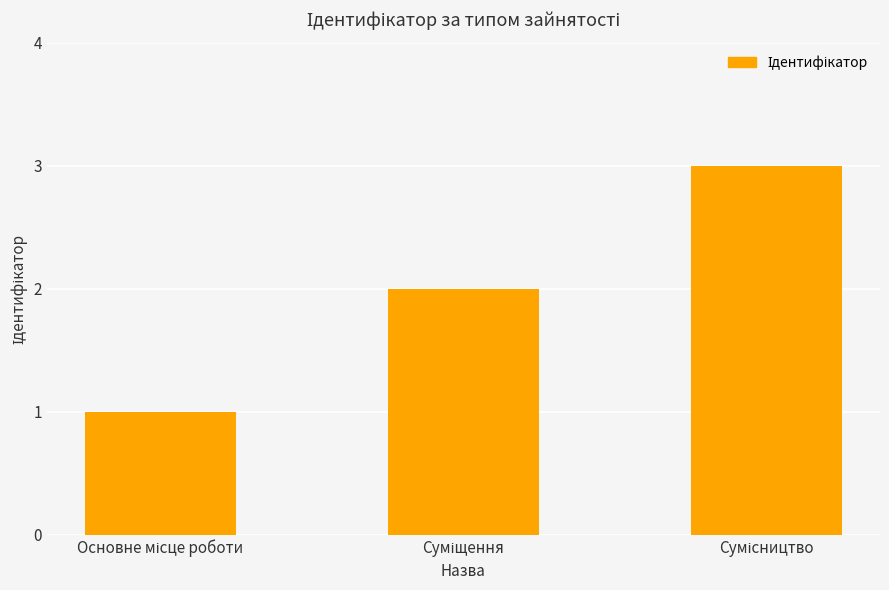

How many distinct data groups are displayed?

1